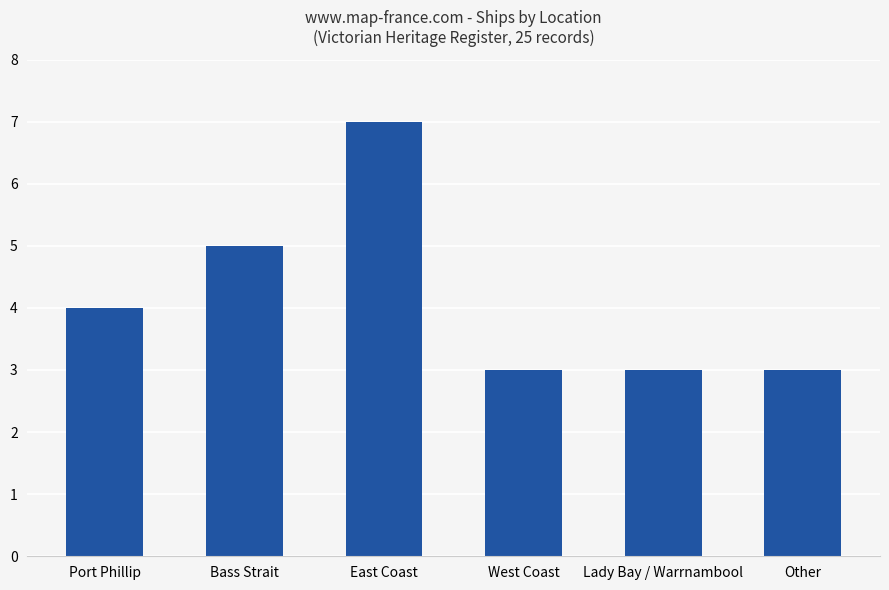

Approximately how many times larger is the value at Other compared to West Coast?

1.0